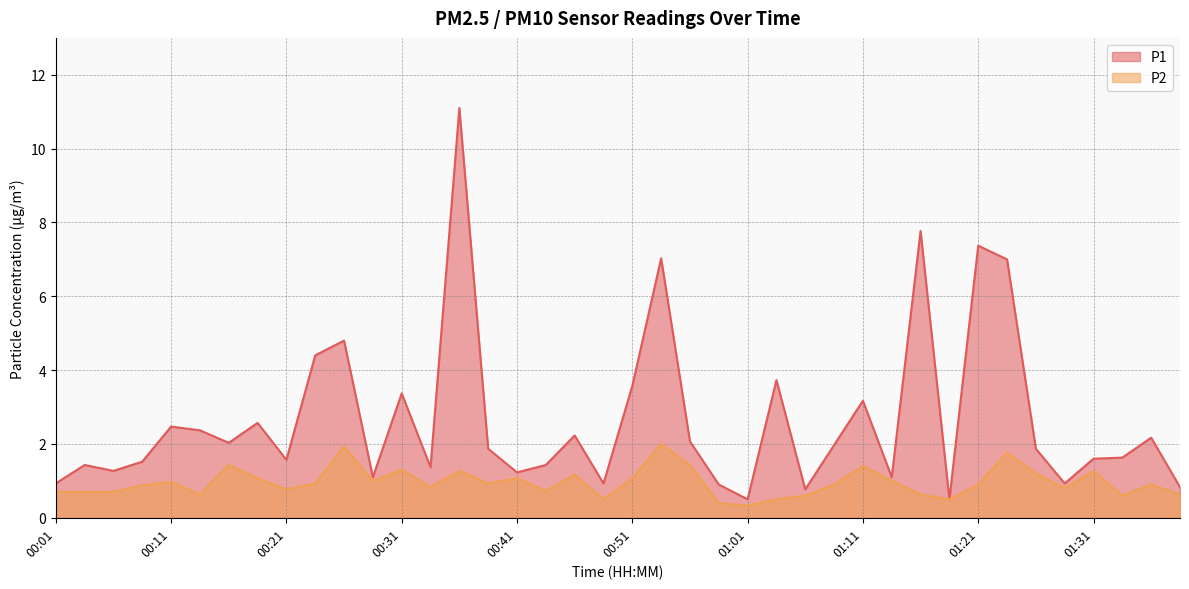

Reading left to right, list all the values displayed in this chart.

P1: 00:01=0.9	00:04=1.4	00:06=1.3	00:09=1.5	00:11=2.5	00:13=2.4	00:16=2.0	00:18=2.6	00:21=1.6	00:23=4.4	00:26=4.8	00:28=1.1	00:31=3.4	00:33=1.4	00:36=11.1	00:38=1.9	00:41=1.2	00:43=1.4	00:46=2.2	00:48=0.9	00:51=3.6	00:53=7.0	00:56=2.1	00:58=0.9	01:01=0.5	01:03=3.7	01:06=0.8	01:08=2.0	01:11=3.2	01:13=1.1	01:16=7.8	01:18=0.5	01:21=7.4	01:23=7.0	01:26=1.9	01:28=0.9	01:31=1.6	01:33=1.6	01:36=2.2	01:38=0.8
P2: 00:01=0.7	00:04=0.7	00:06=0.7	00:09=0.9	00:11=1.0	00:13=0.6	00:16=1.4	00:18=1.1	00:21=0.8	00:23=0.9	00:26=1.9	00:28=1.0	00:31=1.3	00:33=0.8	00:36=1.3	00:38=0.9	00:41=1.1	00:43=0.7	00:46=1.2	00:48=0.5	00:51=1.1	00:53=2.0	00:56=1.4	00:58=0.4	01:01=0.3	01:03=0.5	01:06=0.6	01:08=0.9	01:11=1.4	01:13=1.0	01:16=0.6	01:18=0.5	01:21=0.9	01:23=1.8	01:26=1.2	01:28=0.8	01:31=1.3	01:33=0.6	01:36=0.9	01:38=0.6